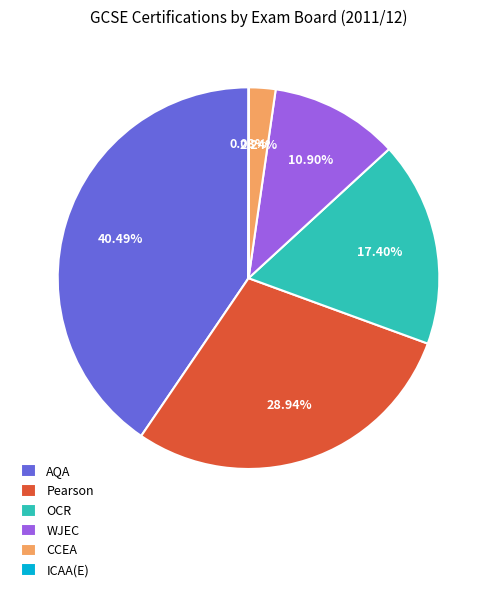

Between CCEA and Pearson, which is larger?

Pearson